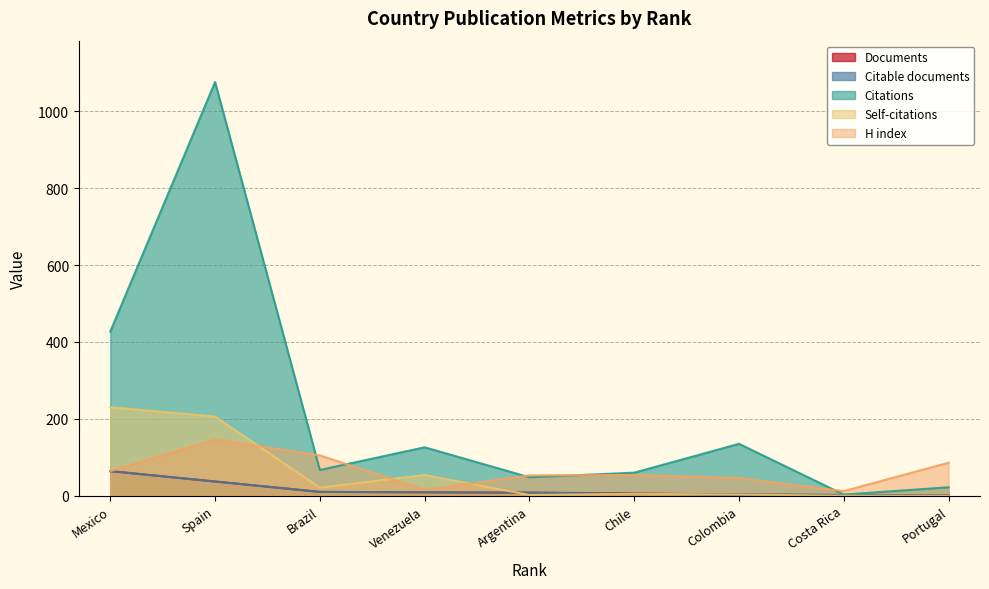

Is it true that Self-citations equals 0 at Costa Rica?

True